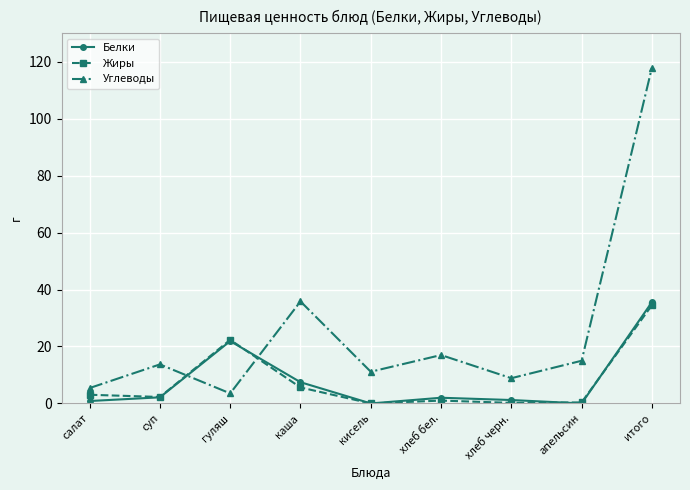

Which category has the highest value across all series?

итого